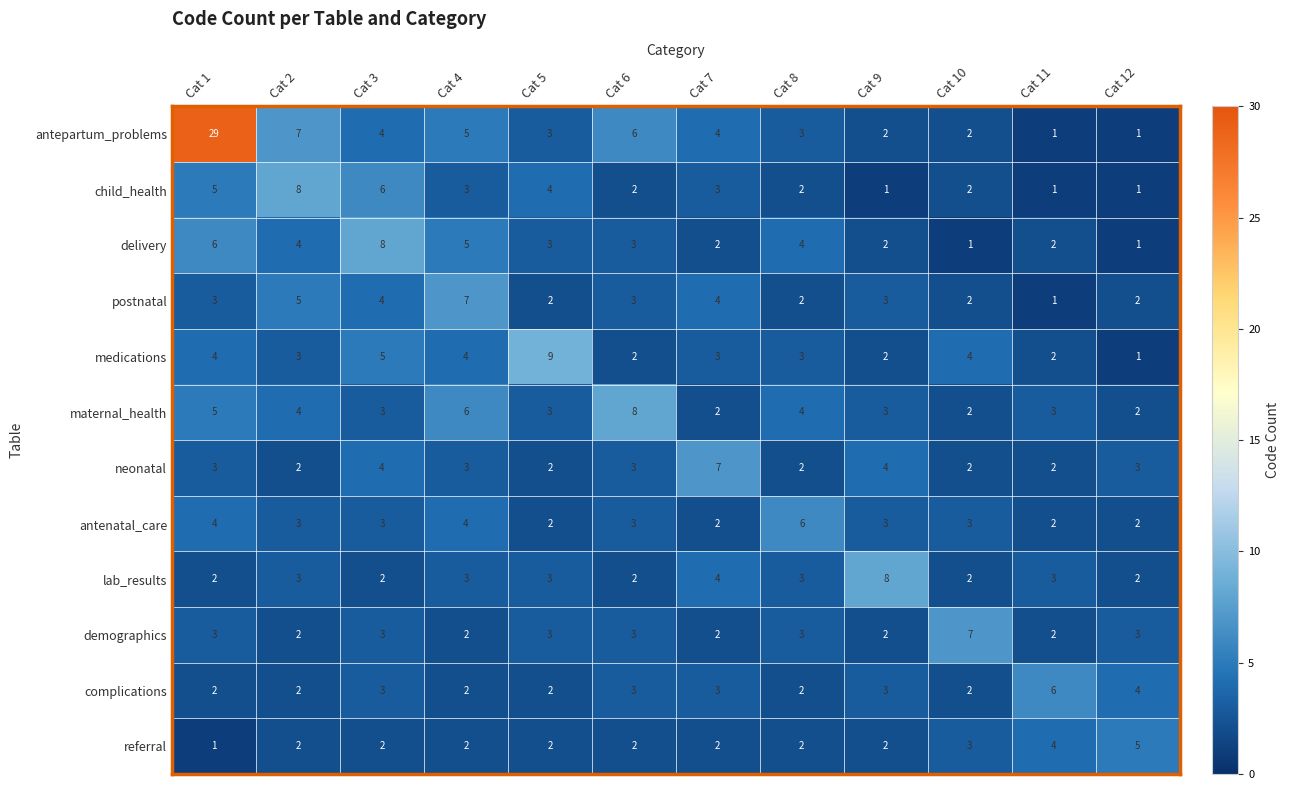

At which category is the sum across all series the highest?

Cat 1